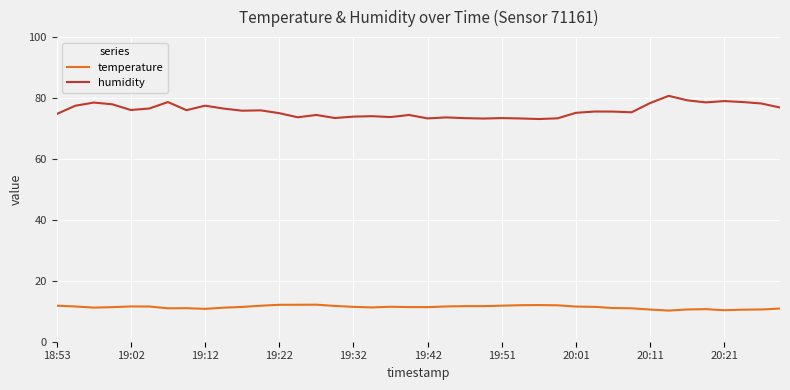

True or false: temperature and humidity cross at least once.

False